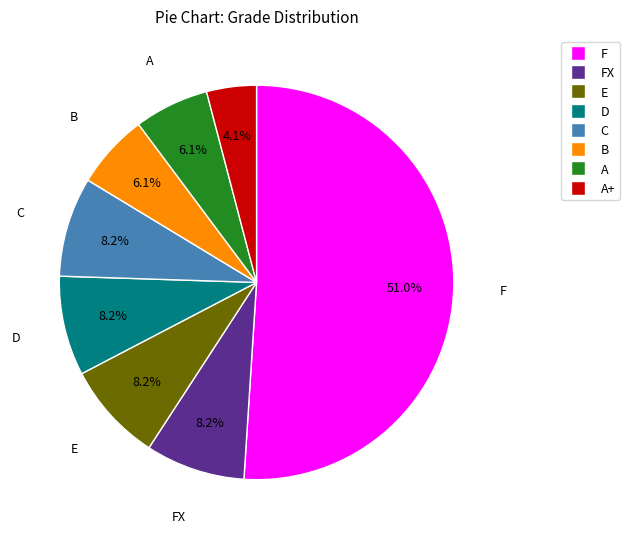

Is there any slice that represents more than half of the pie?

Yes